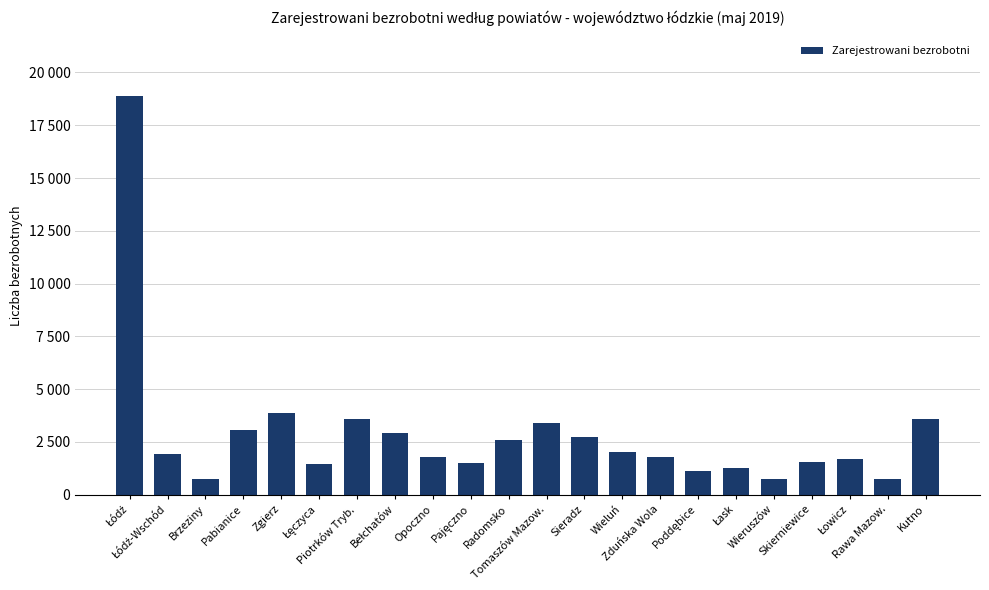

What is the value of the 2nd bar from the left?

1939